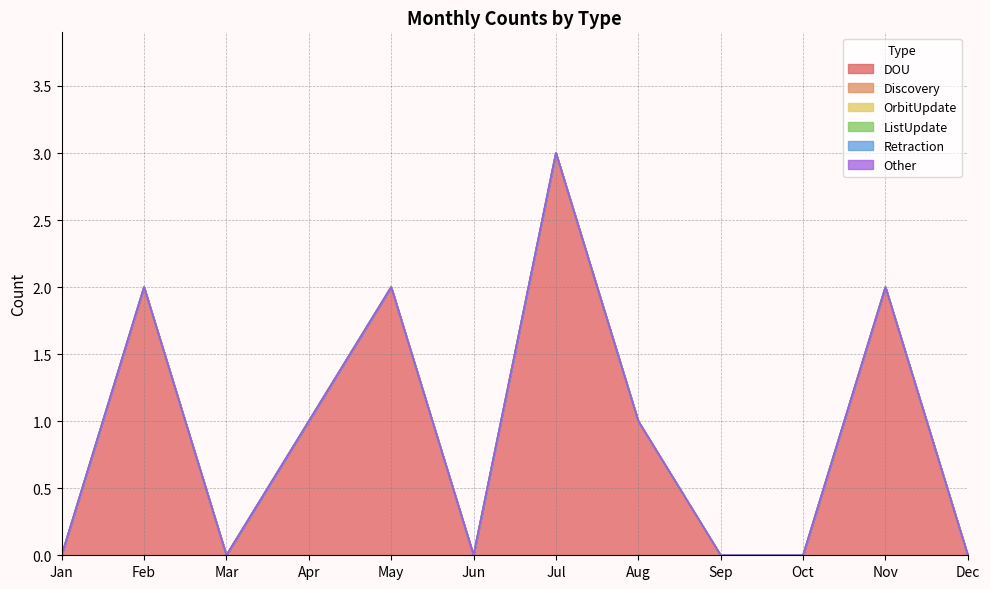

Reading left to right, transcribe all the data shown in this chart.

DOU: 0	2	0	1	2	0	3	1	0	0	2	0
Discovery: 0	0	0	0	0	0	0	0	0	0	0	0
OrbitUpdate: 0	0	0	0	0	0	0	0	0	0	0	0
ListUpdate: 0	0	0	0	0	0	0	0	0	0	0	0
Retraction: 0	0	0	0	0	0	0	0	0	0	0	0
Other: 0	0	0	0	0	0	0	0	0	0	0	0